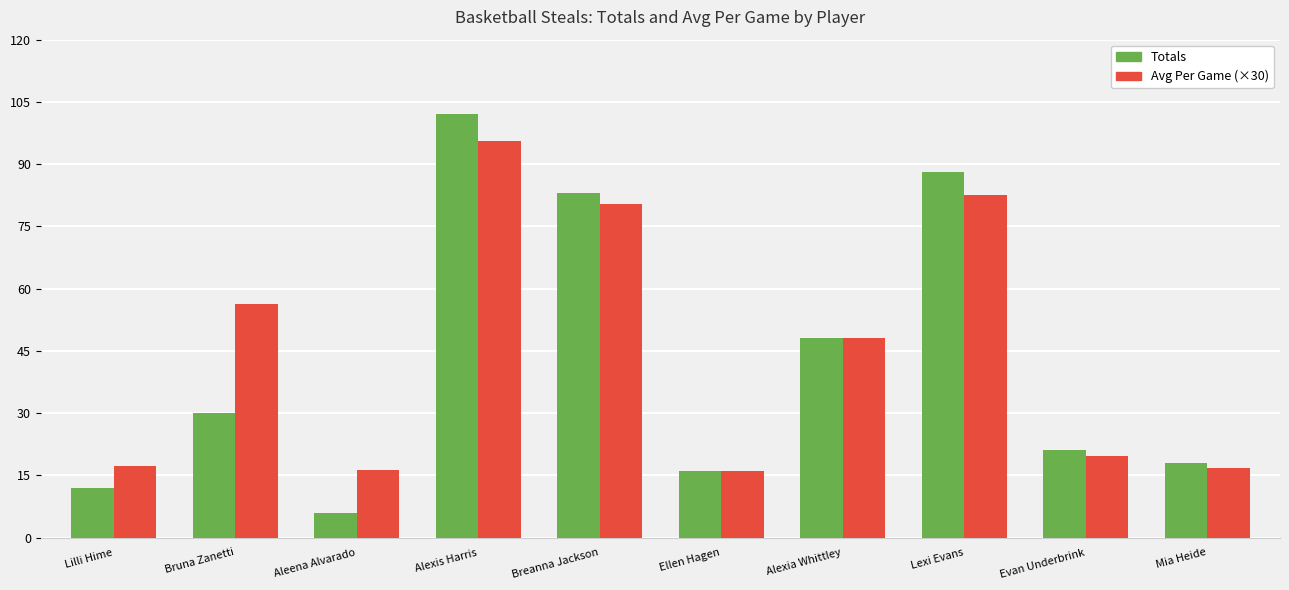

What is the approximate value of Totals at Mia Heide?

18.0